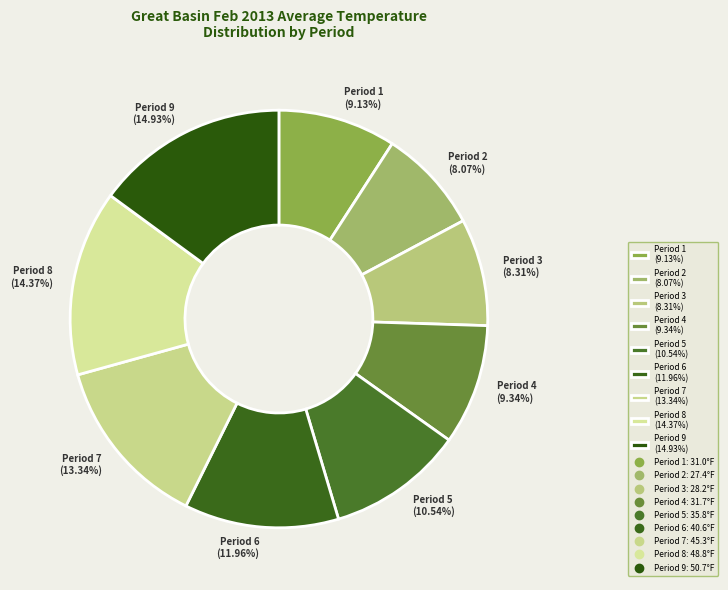

Approximately how many times larger is the value at Period 8 compared to Period 4?

1.5